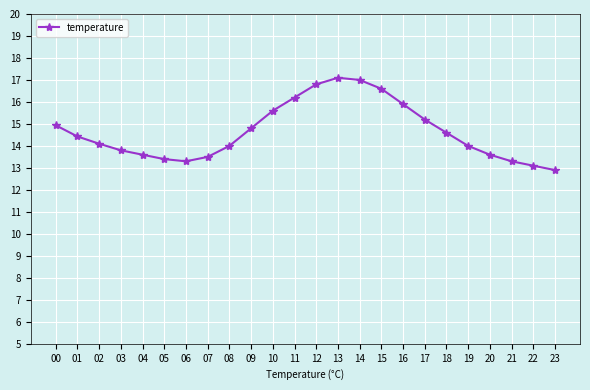

Does the chart have visible grid lines?

Yes